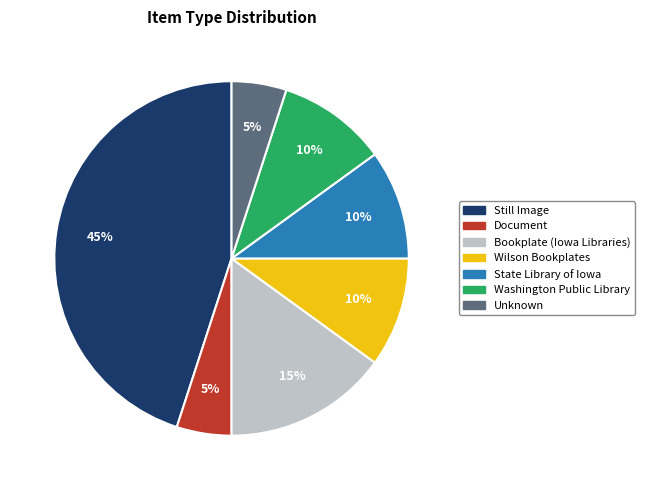

Is there any slice that represents more than half of the pie?

No